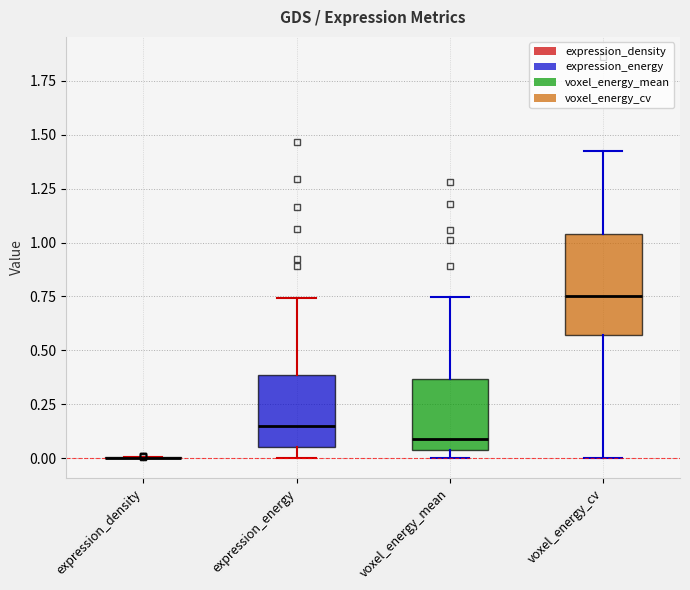

Reading left to right, transcribe this box plot: for each box, give where its median line is, the range the box spans, and where its two whiskers end, as read against the y-axis. The values are not printed on the chart, so give them approximately, as read against the axis.

expression_density: box collapsed to a line at 0.00, whiskers 0.00 to 0.00
expression_energy: median 0.15, box 0.05 to 0.40, whiskers 0.00 to 0.75
voxel_energy_mean: median 0.10, box 0.05 to 0.35, whiskers 0.00 to 0.75
voxel_energy_cv: median 0.75, box 0.55 to 1.05, whiskers 0.00 to 1.40